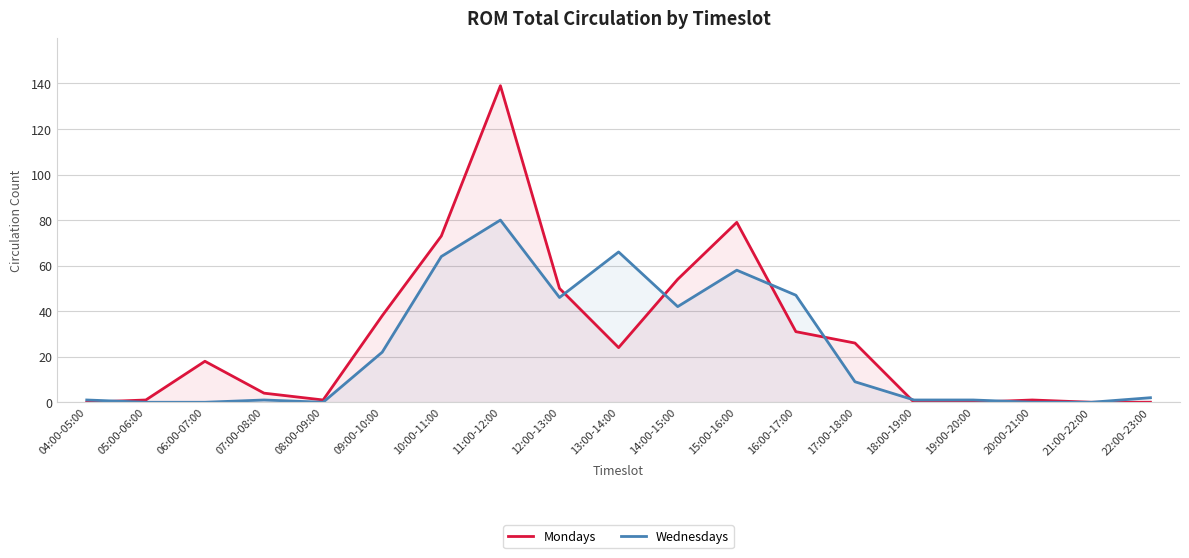

The Mondays series shows 50 at 12:00-13:00. True or false?

True